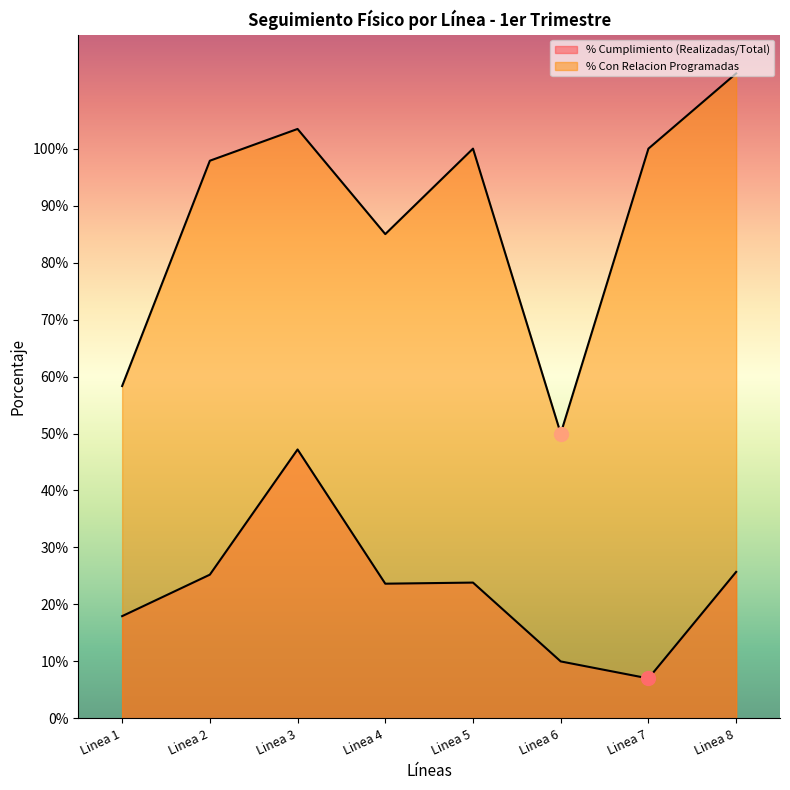

Which series has the largest total across all categories?

% Con Relacion Programadas